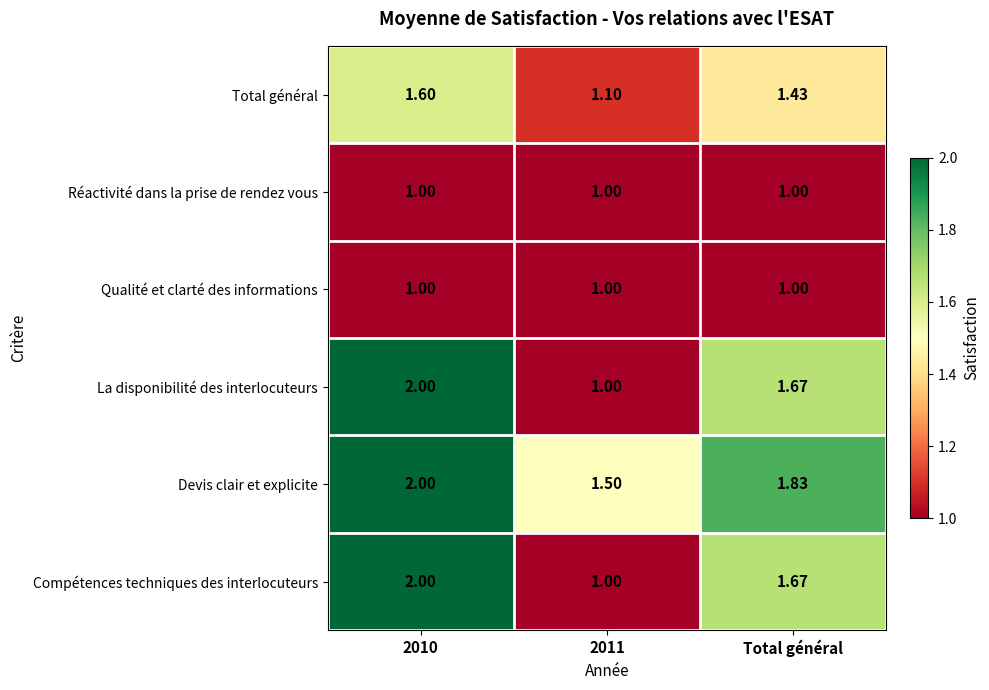

Which series has the largest total across all categories?

Devis clair et explicite